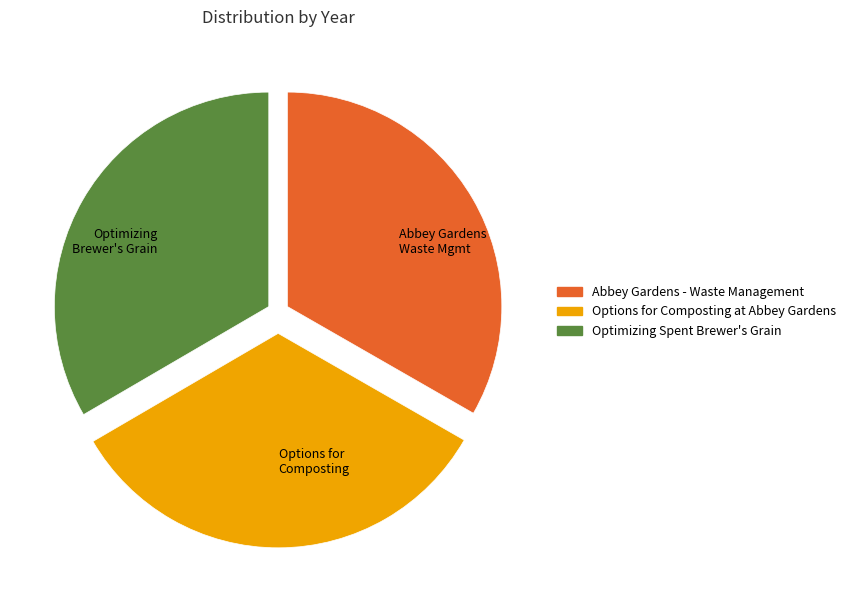

The Optimizing Brewer's Grain slice represents 20% of the pie. True or false?

False